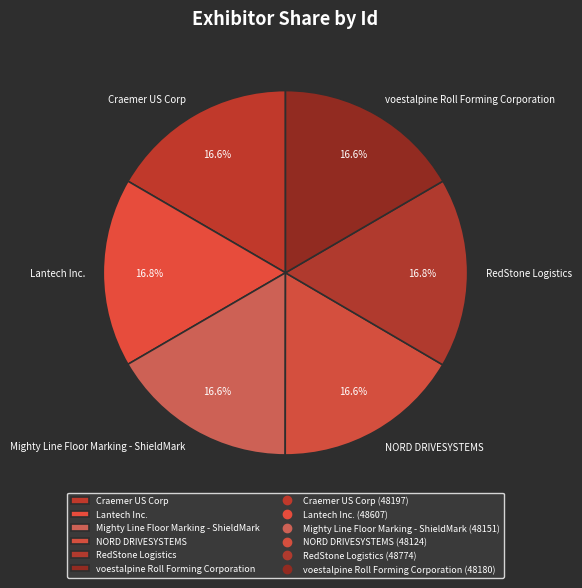

What is the ratio of the value at voestalpine Roll Forming Corporation to the value at RedStone Logistics?

1.0